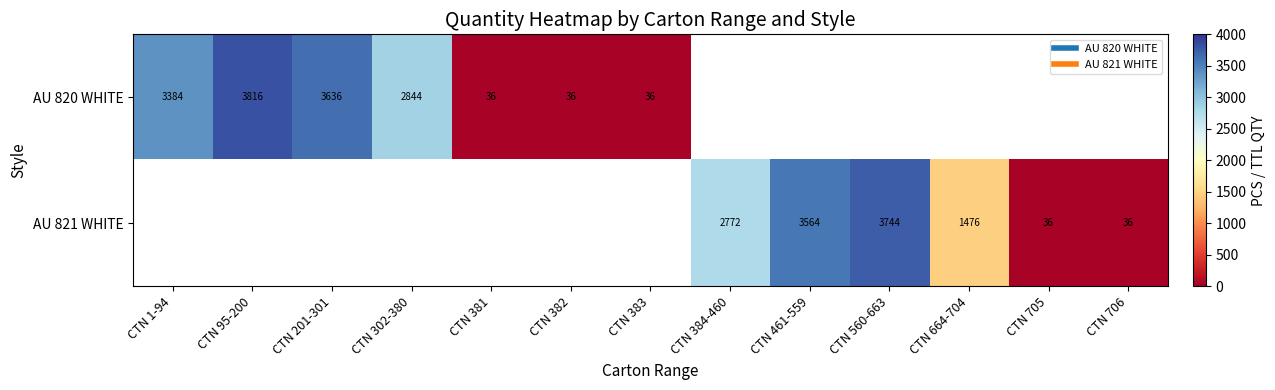

What is the minimum value shown in the chart?

36.0